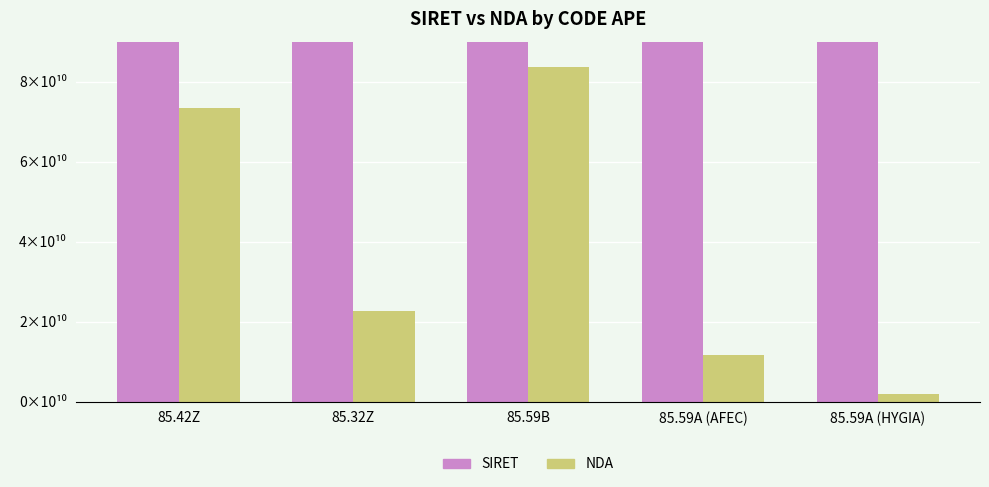

What is the highest value of the NDA series?

8.4